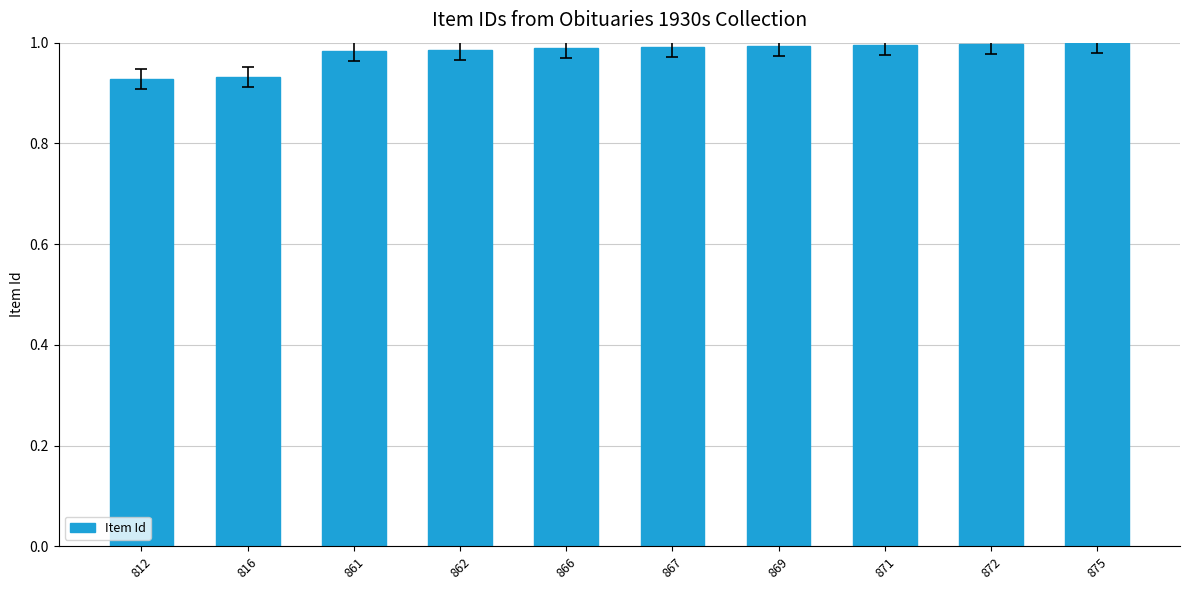

What is the sum of the values at 869 and 866?

2.0